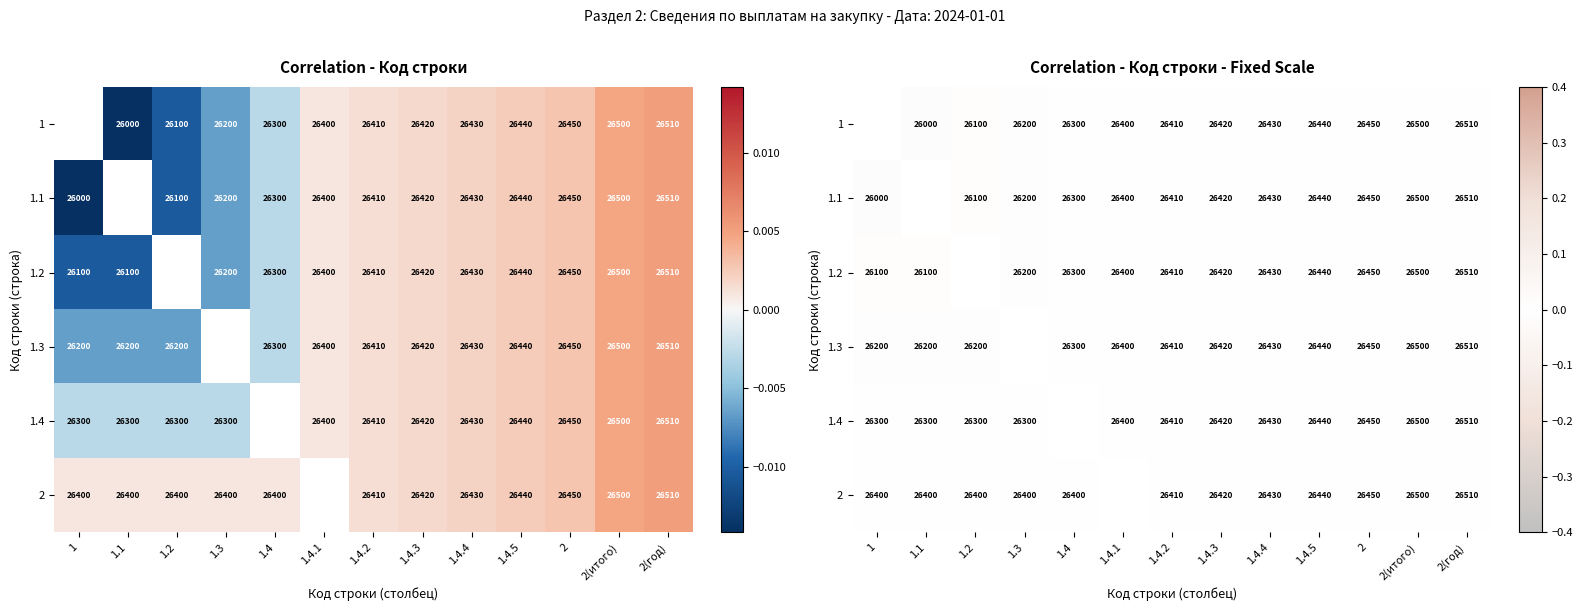

Between 1.4.1 and 2(итого), which is larger?

2(итого)